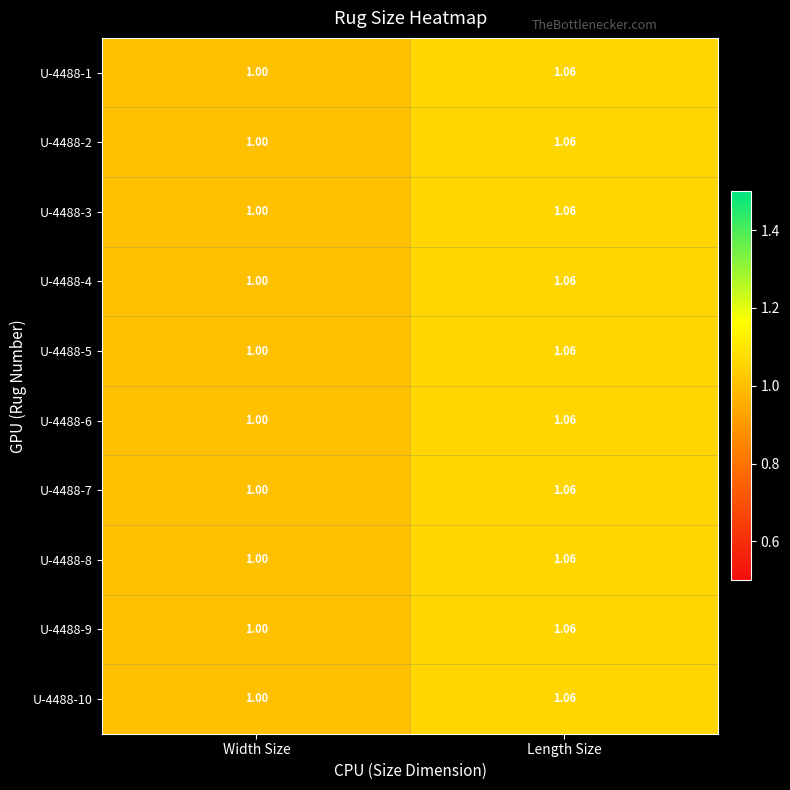

At which label does U-4488-10 reach its peak?

Length Size